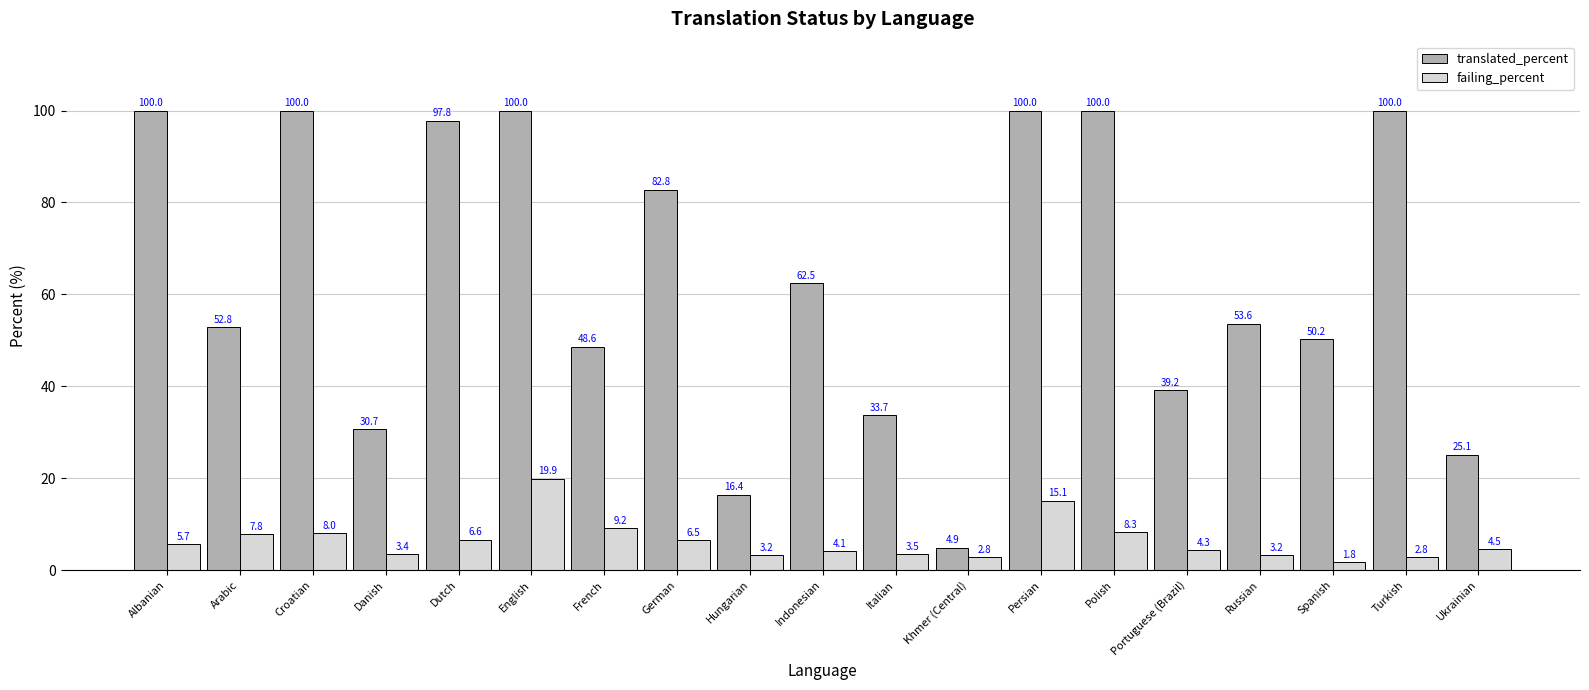

At which label is translated_percent closest to 52?

Arabic